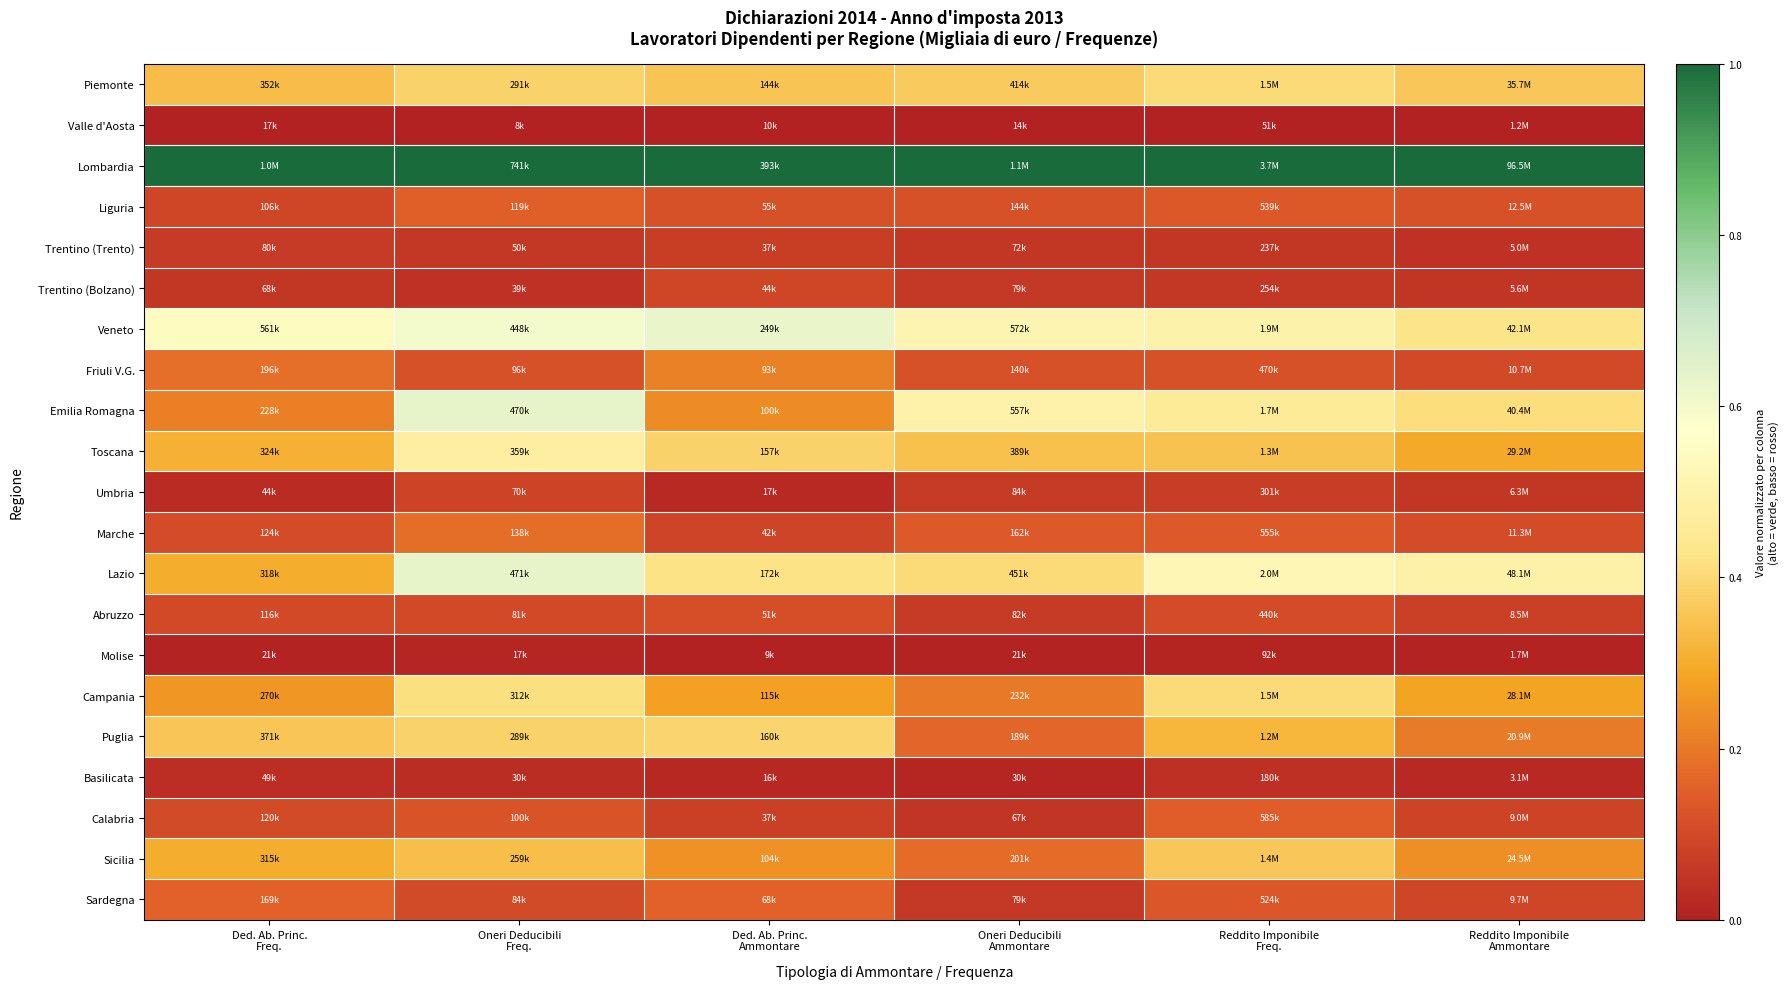

At Ded. Ab. Princ. Freq., list the series in order from largest to smallest.

Lombardia, Veneto, Puglia, Piemonte, Toscana, Lazio, Sicilia, Campania, Emilia Romagna, Friuli V.G., Sardegna, Marche, Calabria, Abruzzo, Liguria, Trentino (Trento), Trentino (Bolzano), Basilicata, Umbria, Molise, Valle d'Aosta